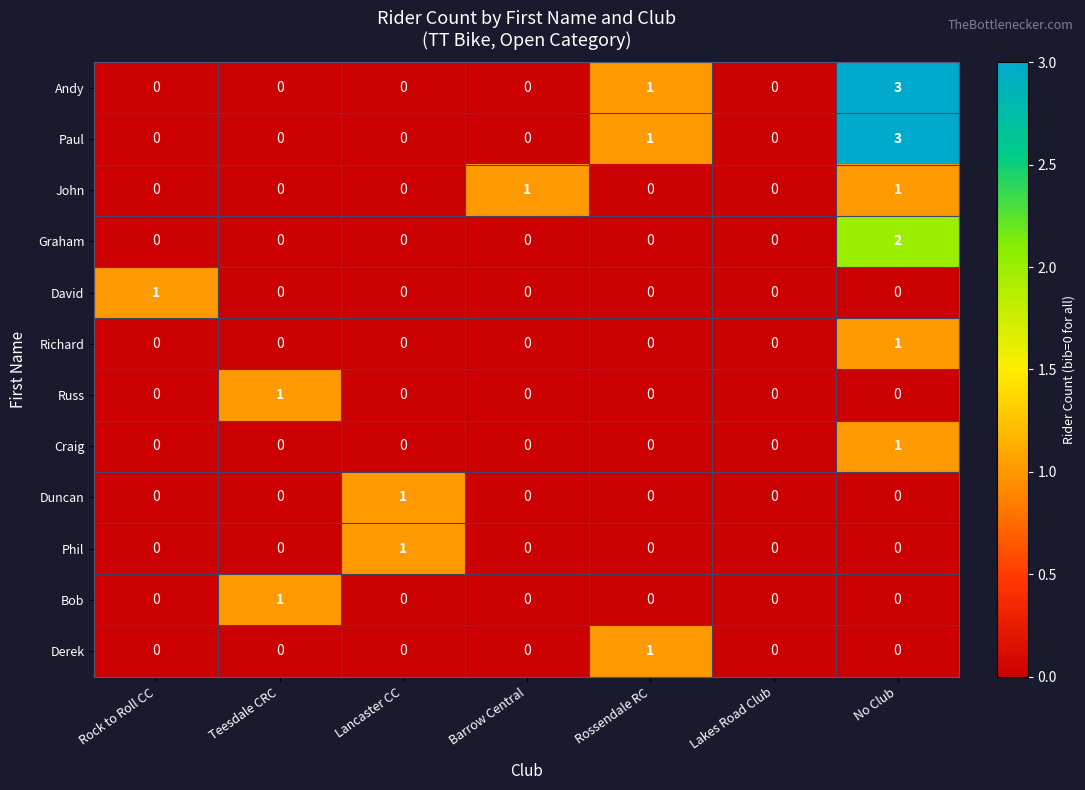

Is the value of David at Rock to Roll CC greater than the value of John at Rossendale RC?

Yes